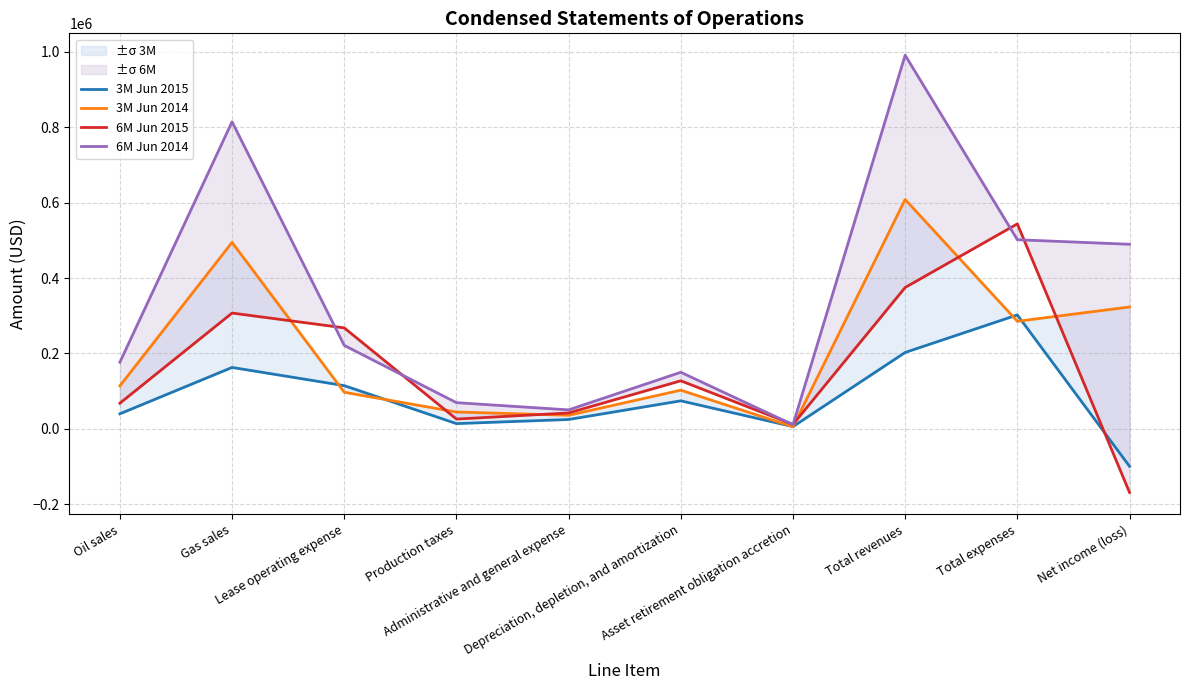

What is the label of the 8th point from the right?

Lease operating expense